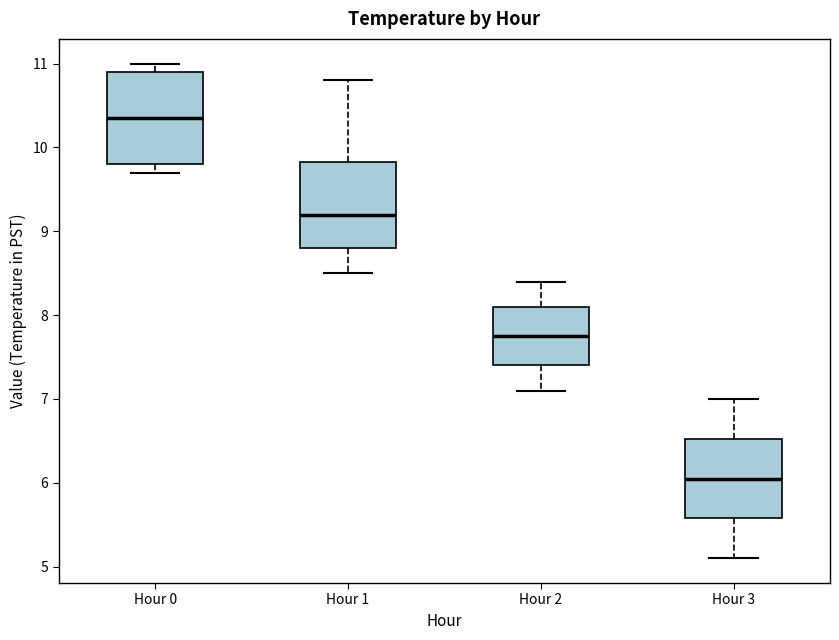

Reading left to right, read every box against the y-axis: the position of its median line, the range the box covers, and the ends of its whiskers. The values are not printed on the chart, so give them approximately, as read against the axis.

Hour 0: median 10.4, box 9.8 to 10.9, whiskers 9.7 to 11.0
Hour 1: median 9.2, box 8.8 to 9.8, whiskers 8.5 to 10.8
Hour 2: median 7.8, box 7.4 to 8.1, whiskers 7.1 to 8.4
Hour 3: median 6.1, box 5.6 to 6.5, whiskers 5.1 to 7.0